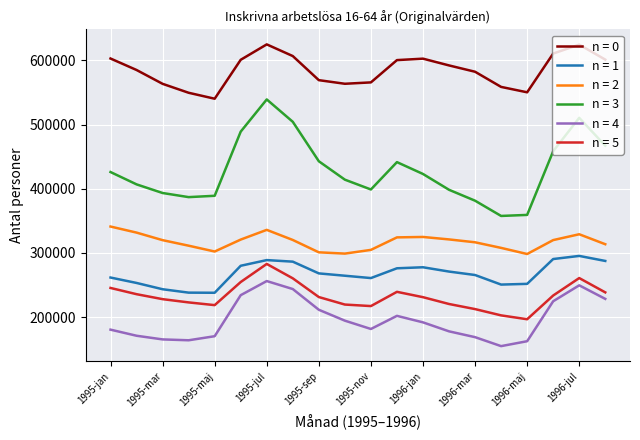

What is the minimum value shown in the chart?

154909